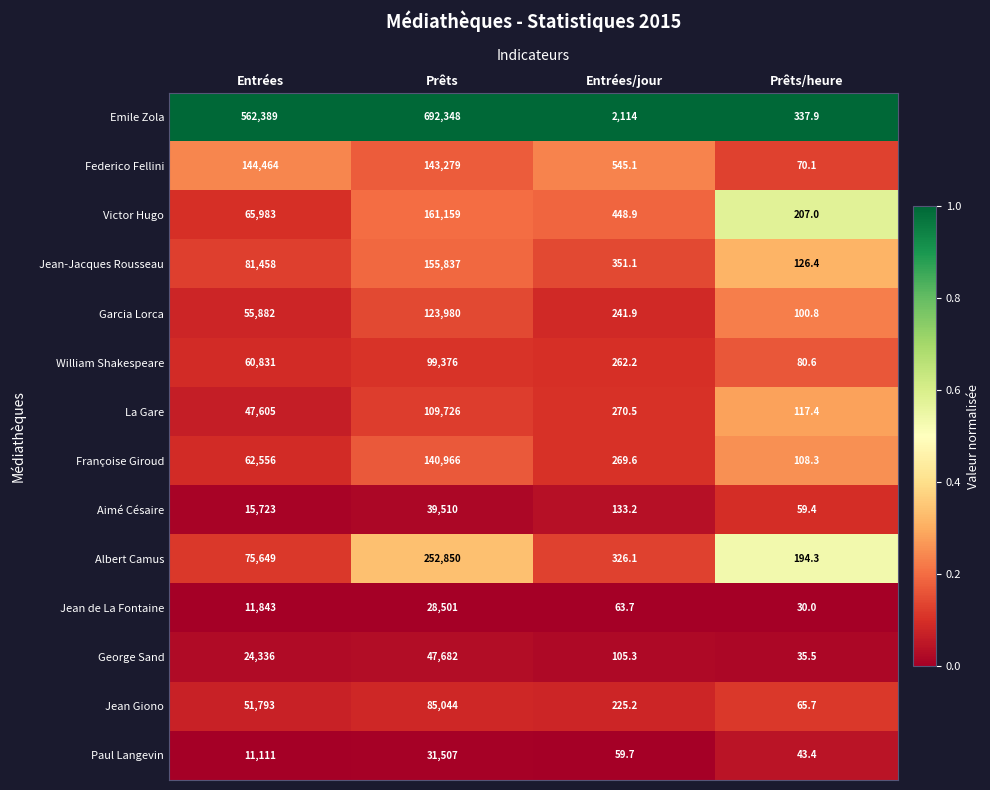

What is the approximate value of Albert Camus at Entrées/jour?

326.1